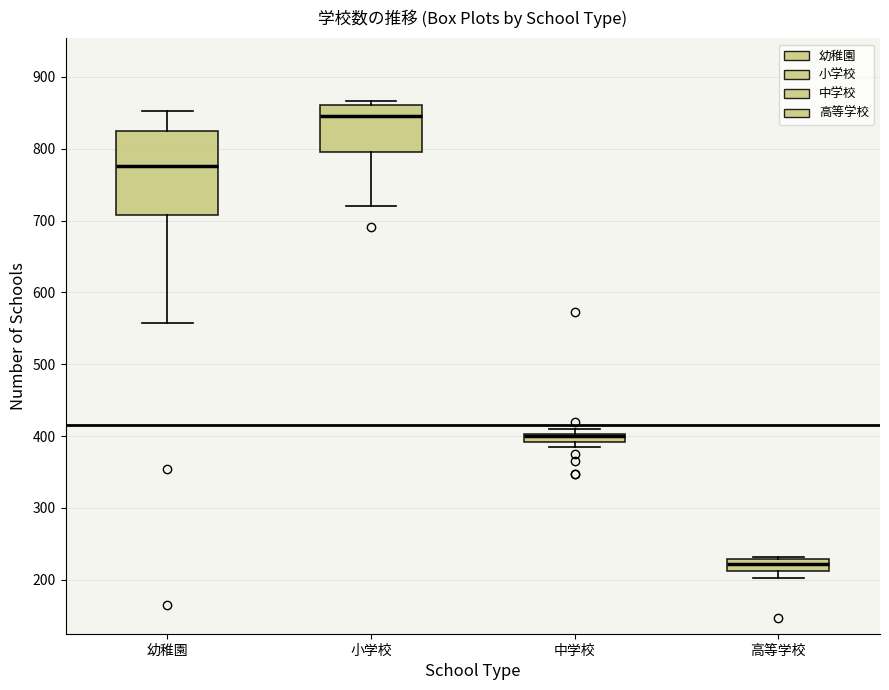

Where is the upper edge of the box for 中学校 on the y-axis? The values are not printed on the chart, so give them approximately, as read against the axis.

400